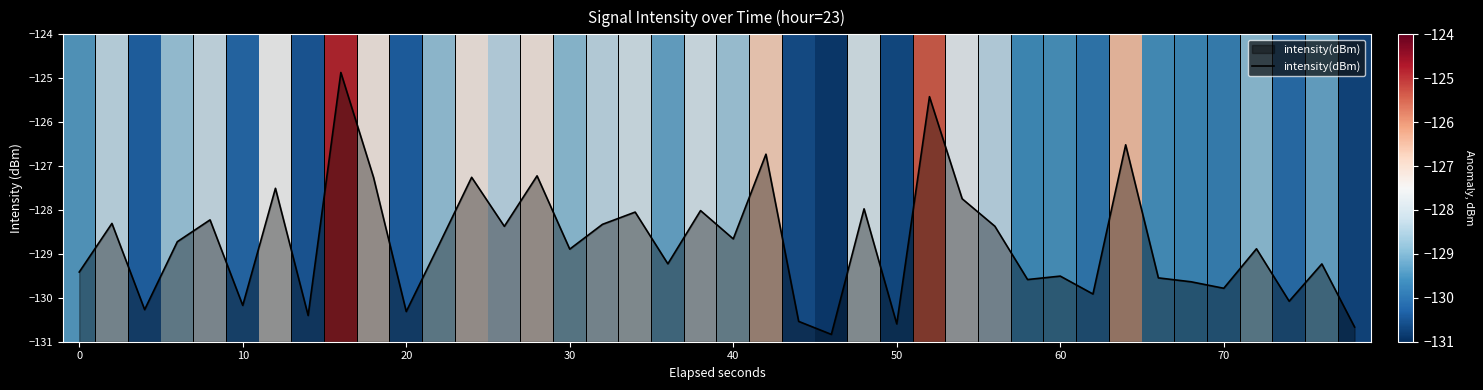

What is the smallest value displayed?

-130.8